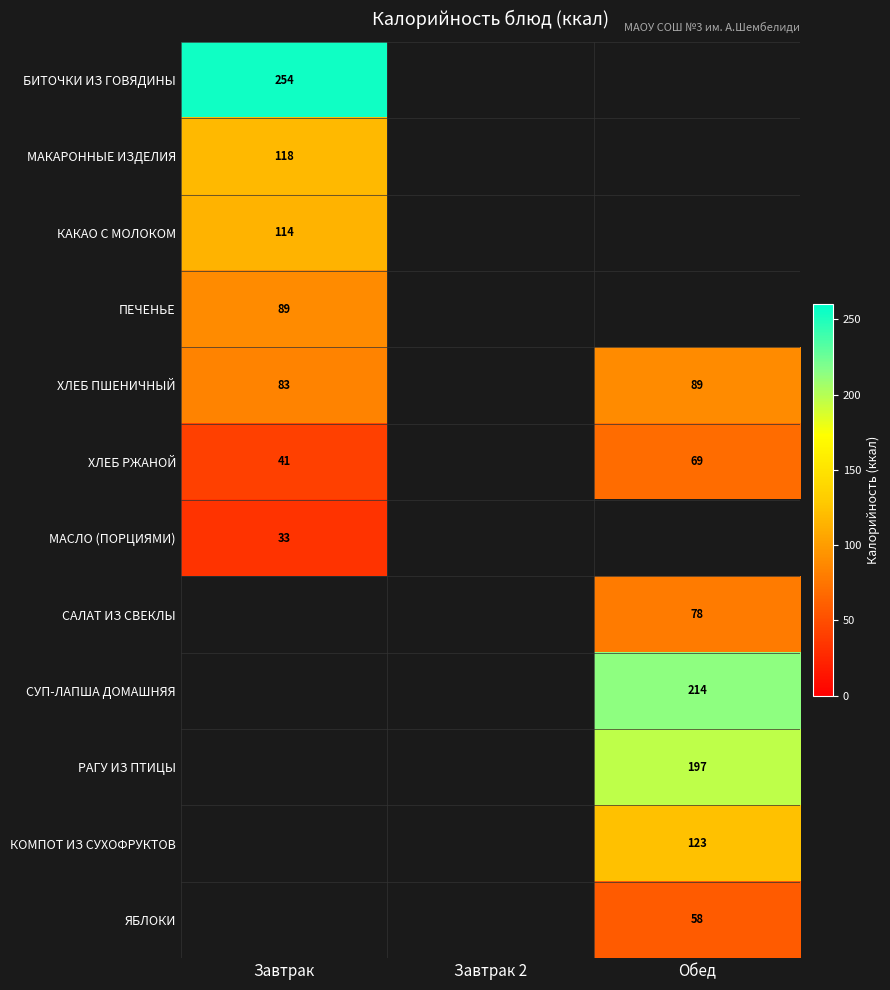

Is it true that БИТОЧКИ ИЗ ГОВЯДИНЫ equals 254 at Завтрак?

True